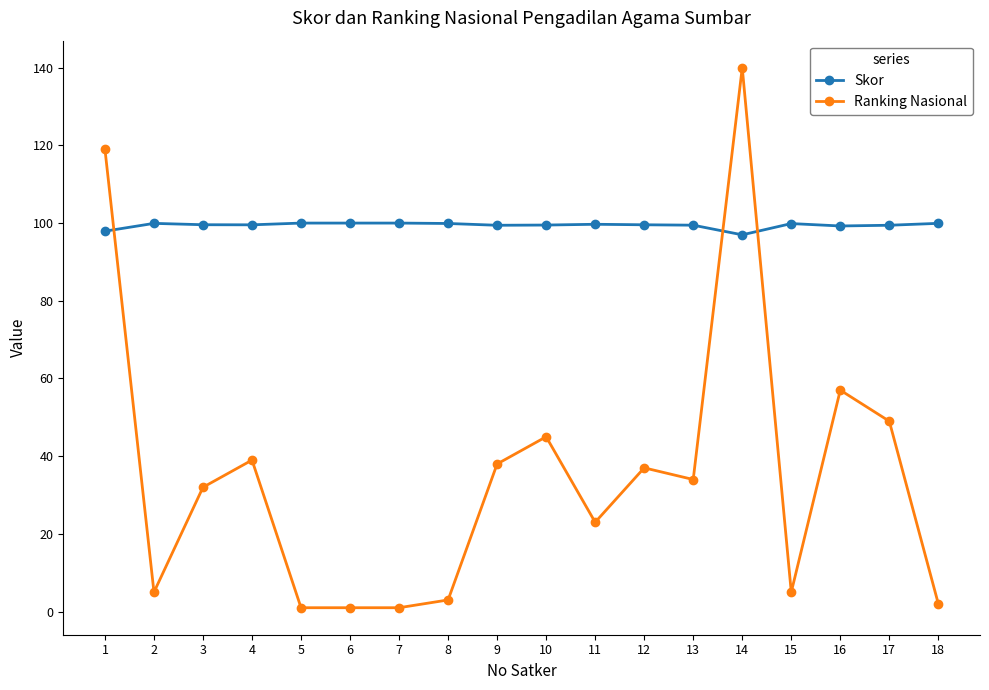

What is the minimum value shown in the chart?

1.0